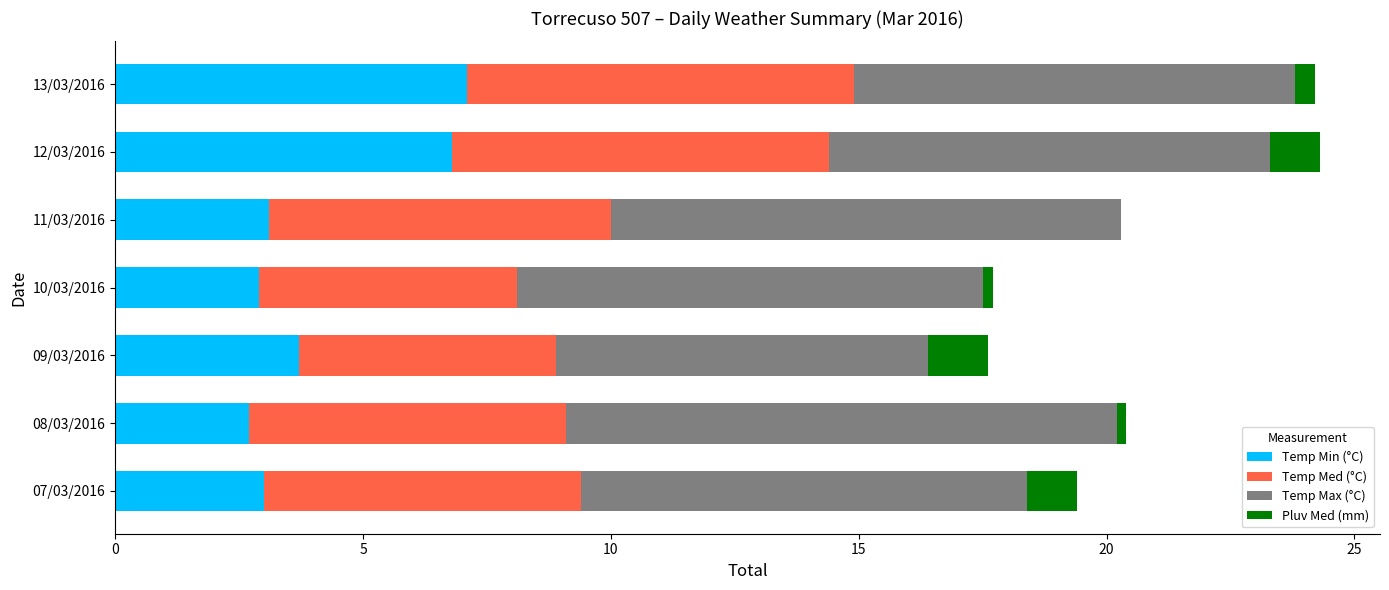

The Temp Min (°C) series shows 0.8 at 11/03/2016. True or false?

False